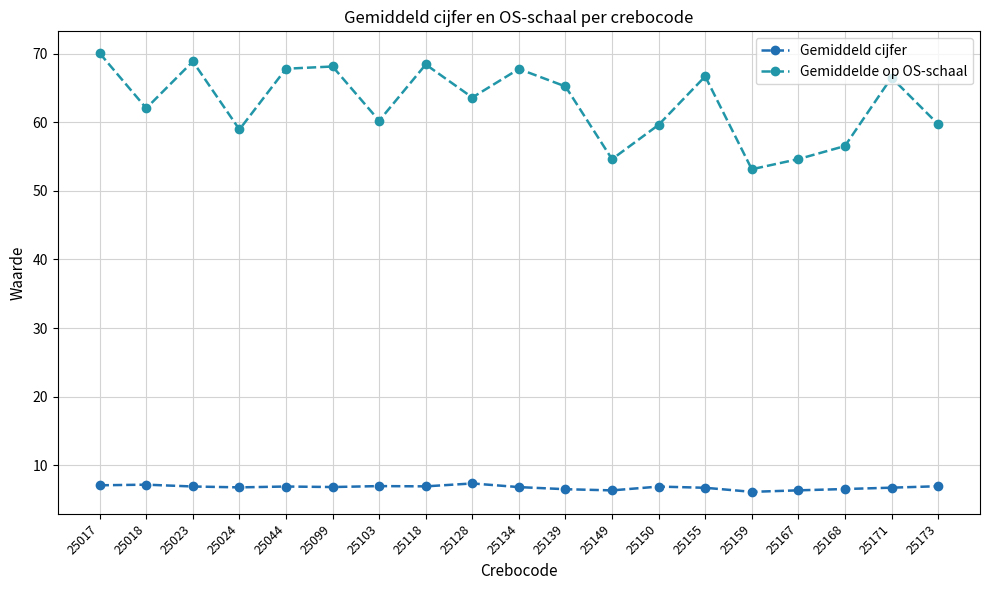

What is the total value across all series at 25023?

75.7